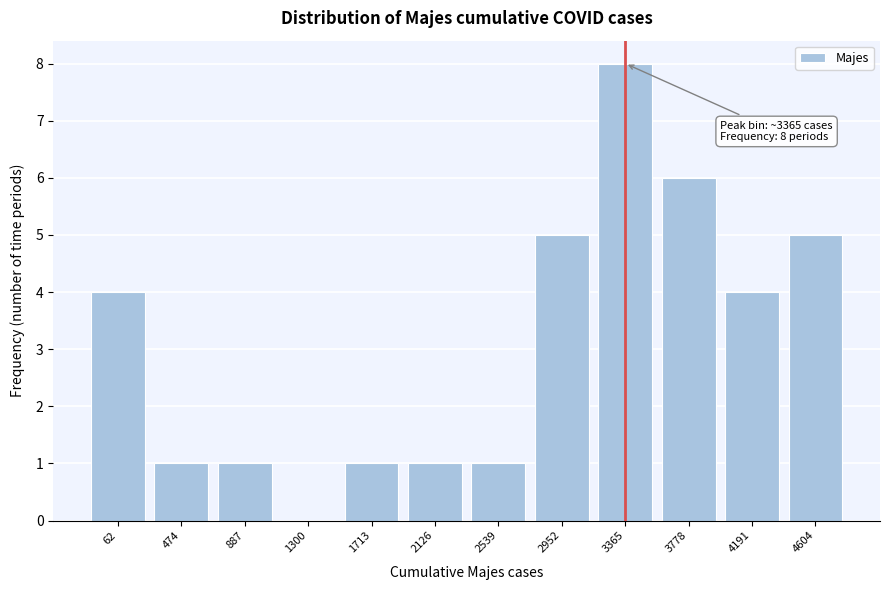

Reading left to right, extract all data points from this chart.

62=4	474=1	887=1	1300=0	1713=1	2126=1	2539=1	2952=5	3365=8	3778=6	4191=4	4604=5